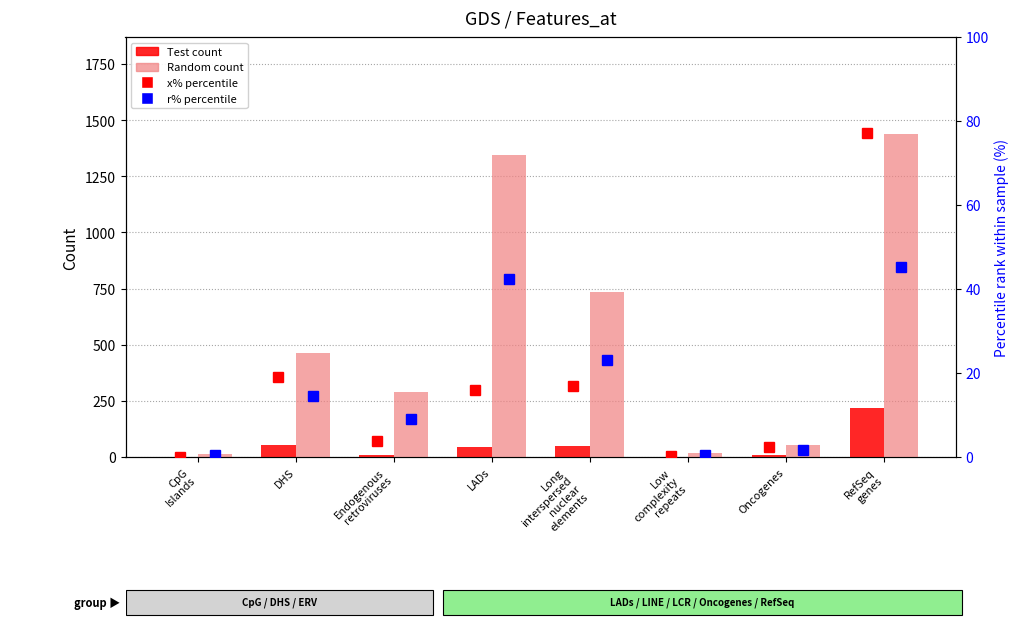

Reading left to right, what are all the values shown in this chart?

Test (count): 0.0	54.0	11.0	45.0	48.0	1.0	7.0	219.0
Random (count): 12.0	464.0	291.0	1346.0	734.0	16.0	54.0	1439.0
x% (percentile): 0.0	19.0	3.9	15.8	16.9	0.4	2.5	77.1
r% (percentile): 0.4	14.6	9.1	42.3	23.1	0.5	1.7	45.2